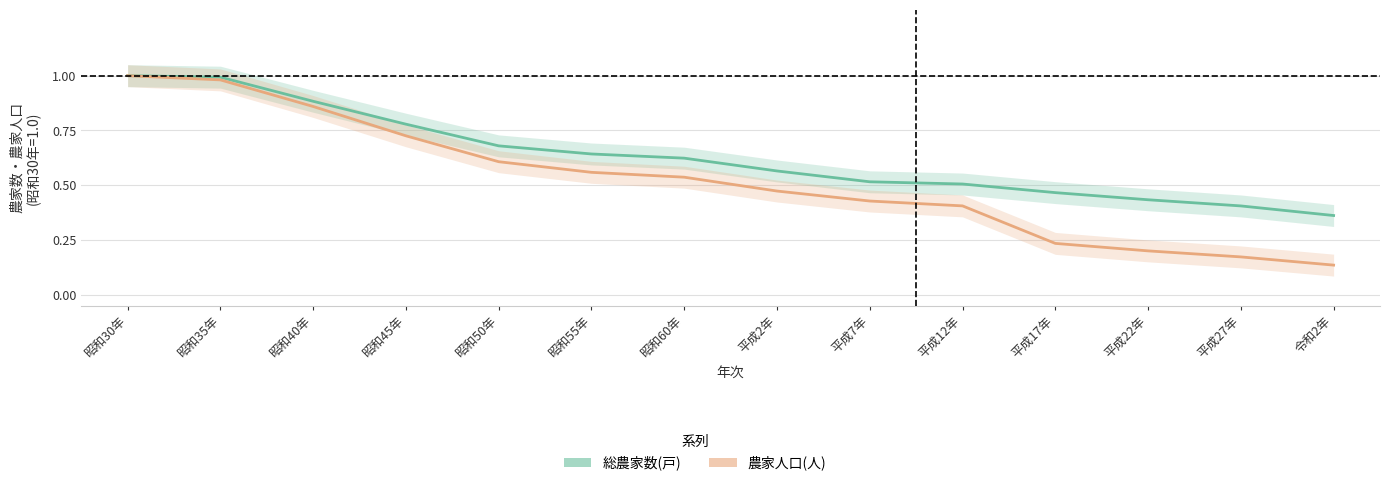

What is the sum of all 総農家数(戸) values?

8.9